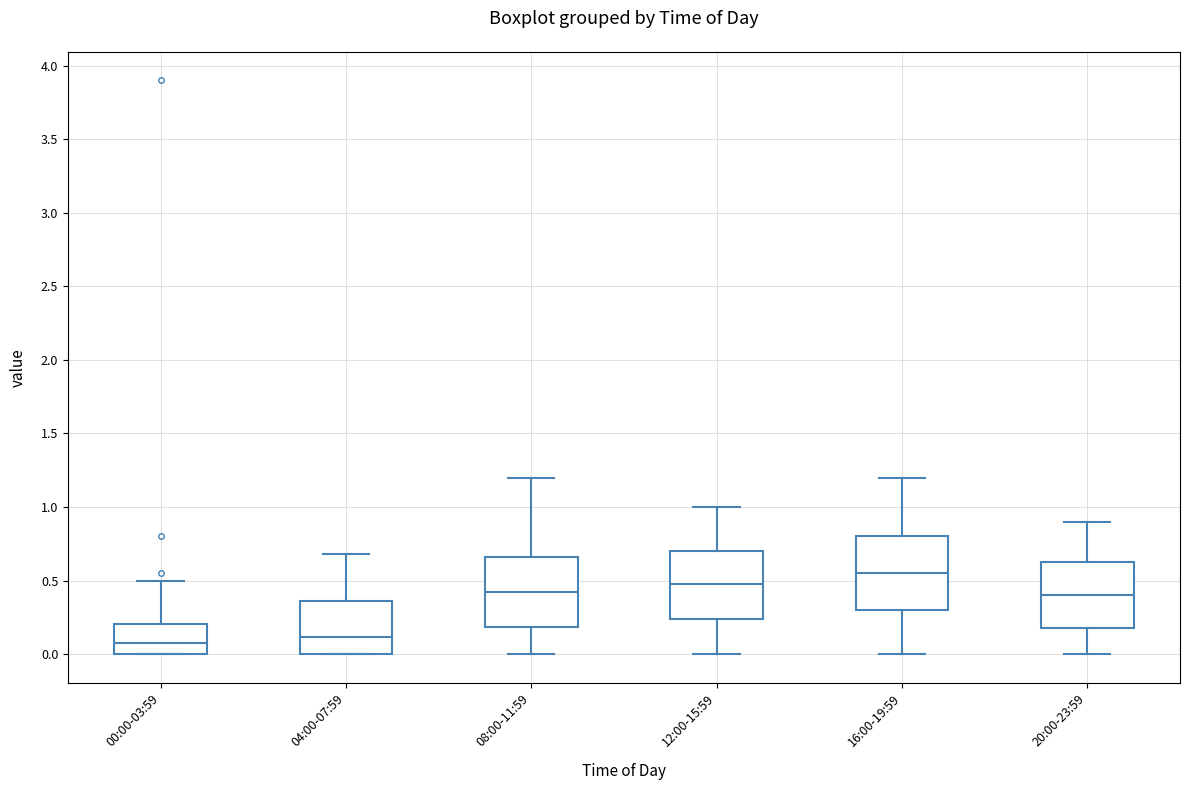

Which box's median line is the highest?

16:00-19:59